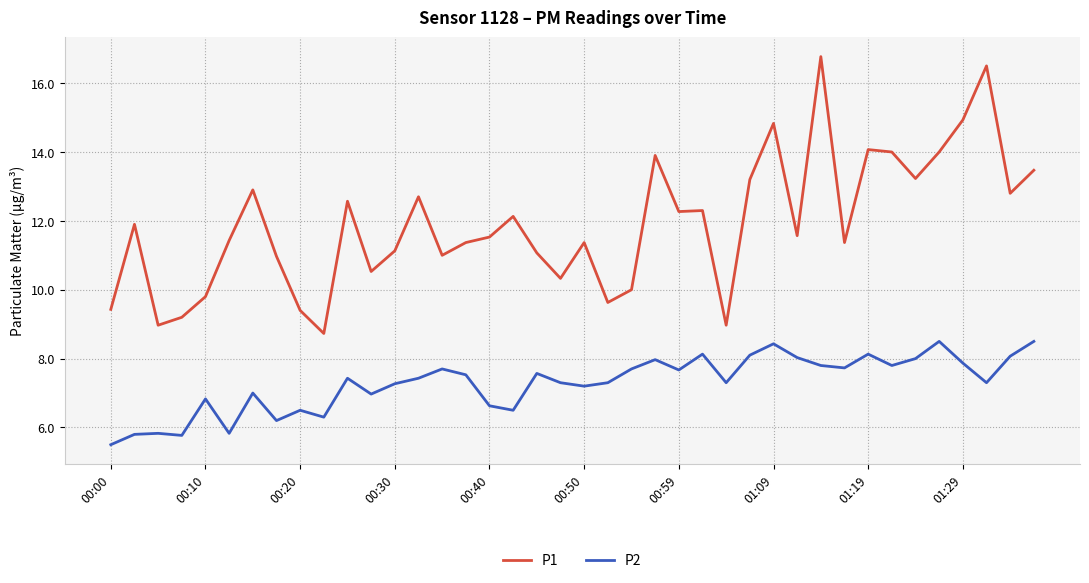

True or false: P1 and P2 intersect in this chart.

False